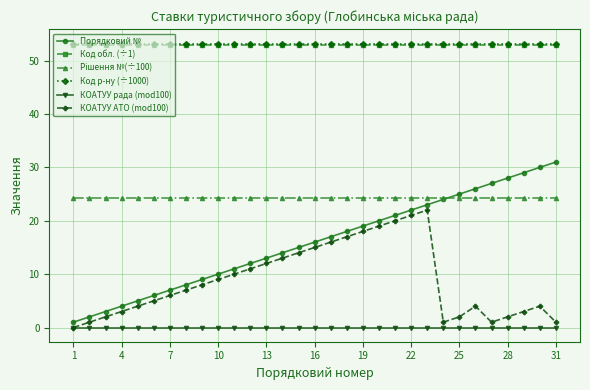

What is the greatest value displayed?

53.2